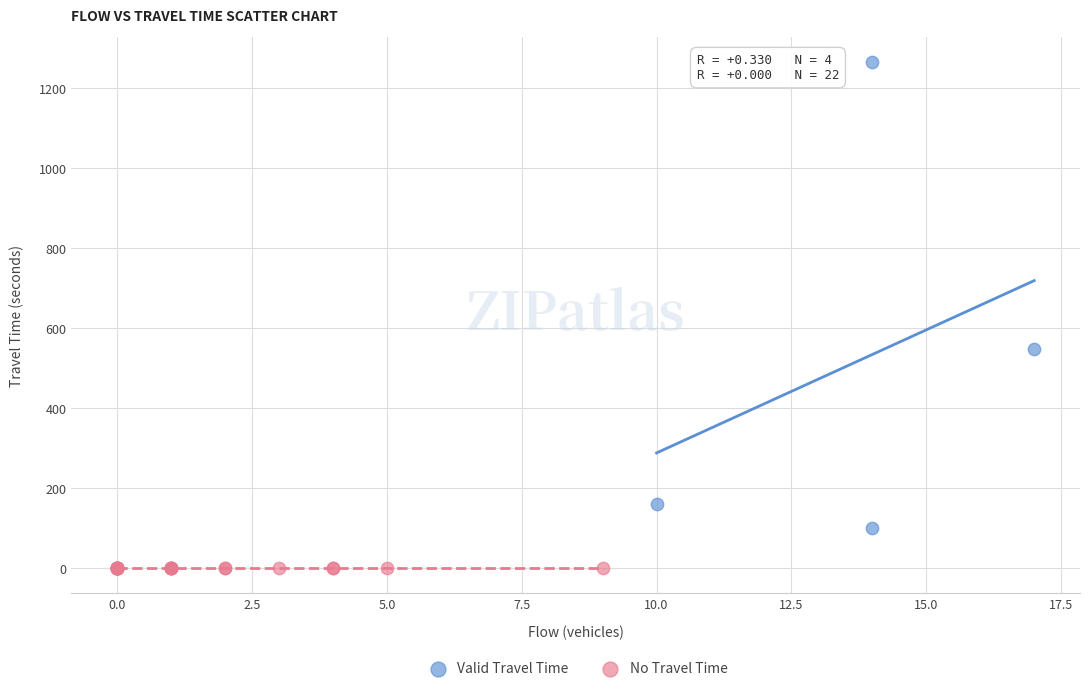

Which series reaches the minimum Y coordinate?

No Travel Time